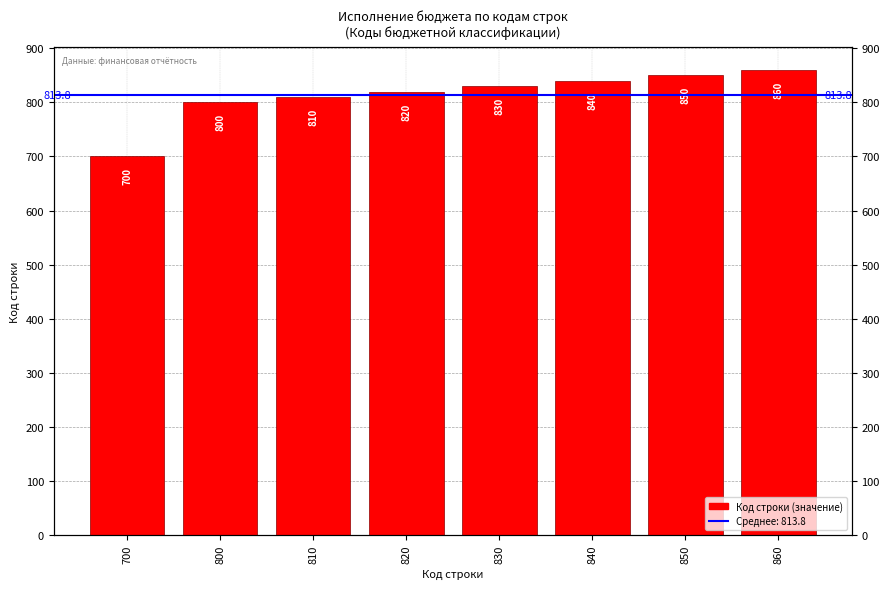

Reading left to right, what are all the values shown in this chart?

700	800	810	820	830	840	850	860